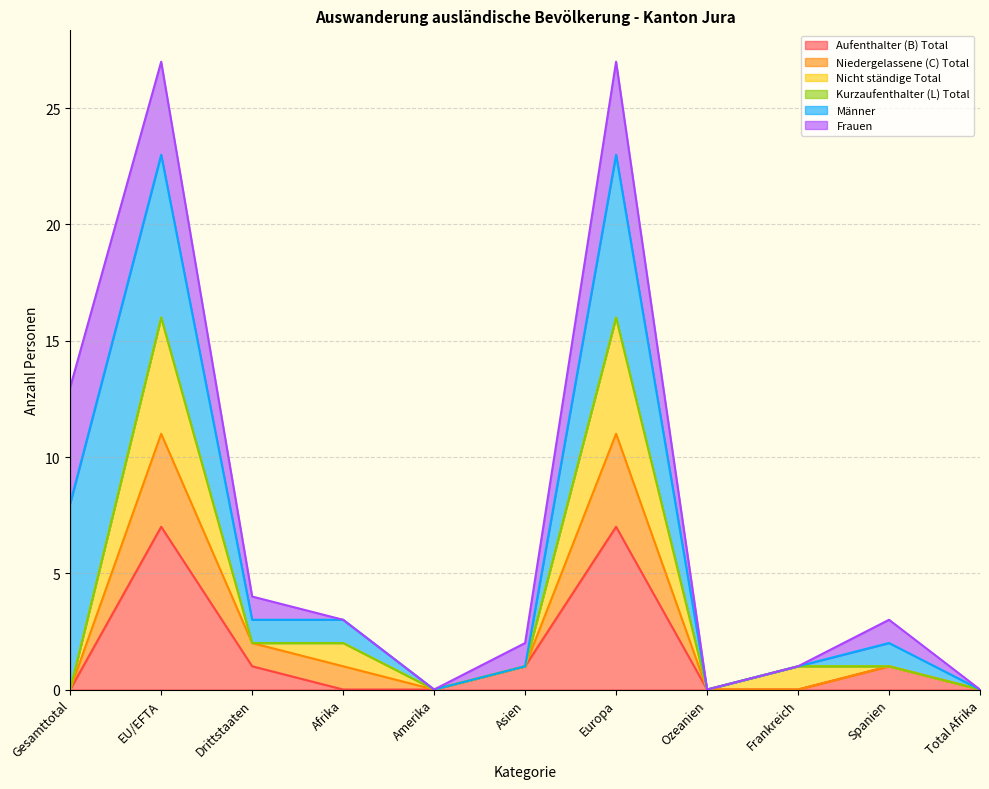

True or false: Aufenthalter (B) Total has a value of 4 at Gesamttotal.

False